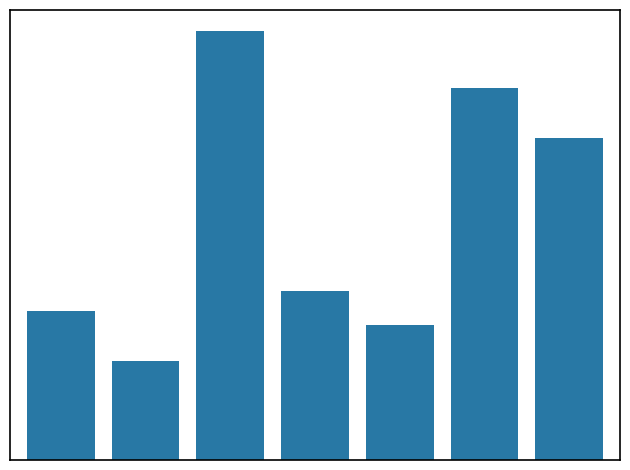

At which category does the chart reach its peak across all series?

2